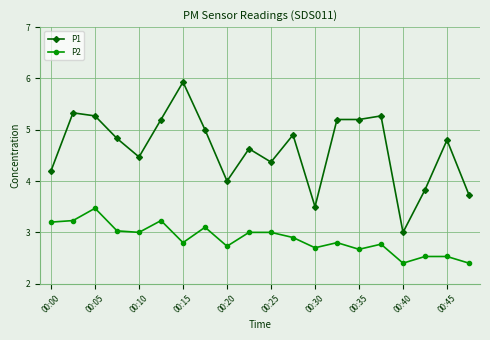

Rank the series by their maximum value, from lowest to highest.

P2, P1